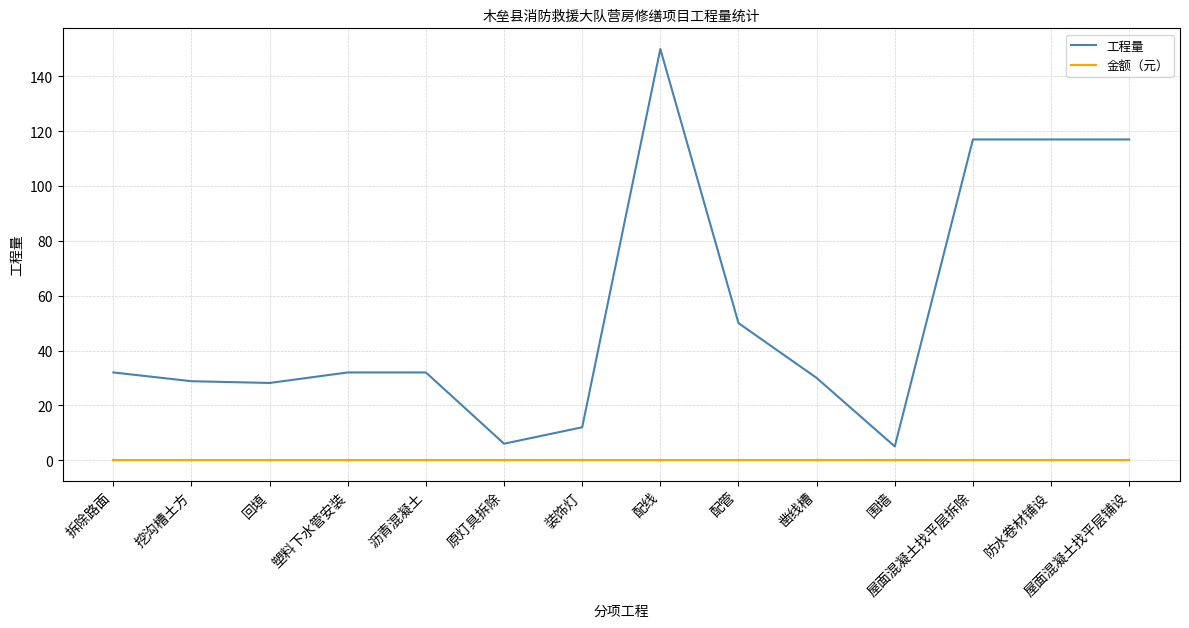

Rank the series by their maximum value, from lowest to highest.

金额（元）, 工程量